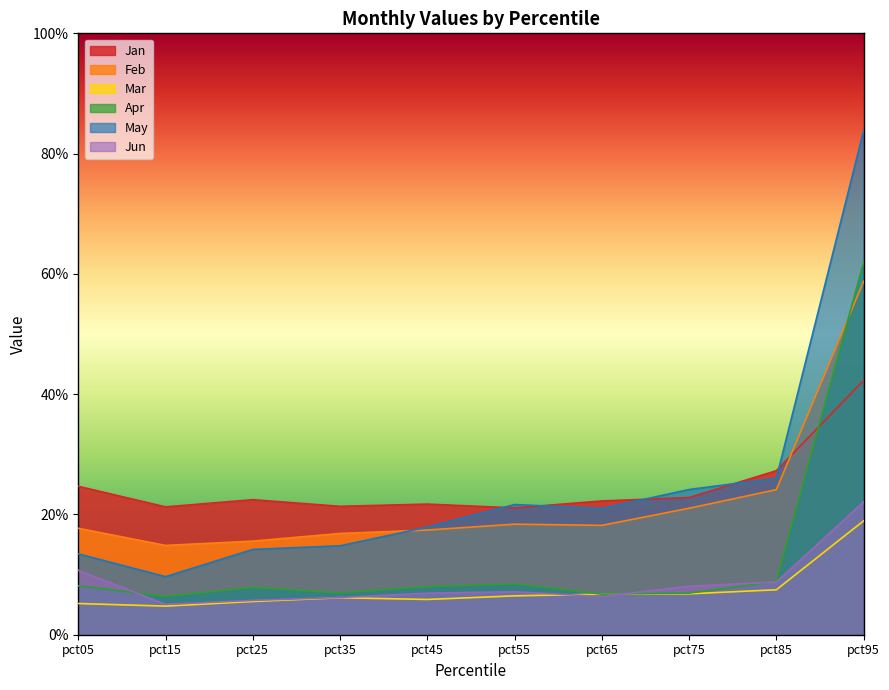

What is the value of the May point at the 4th from the left?

0.1